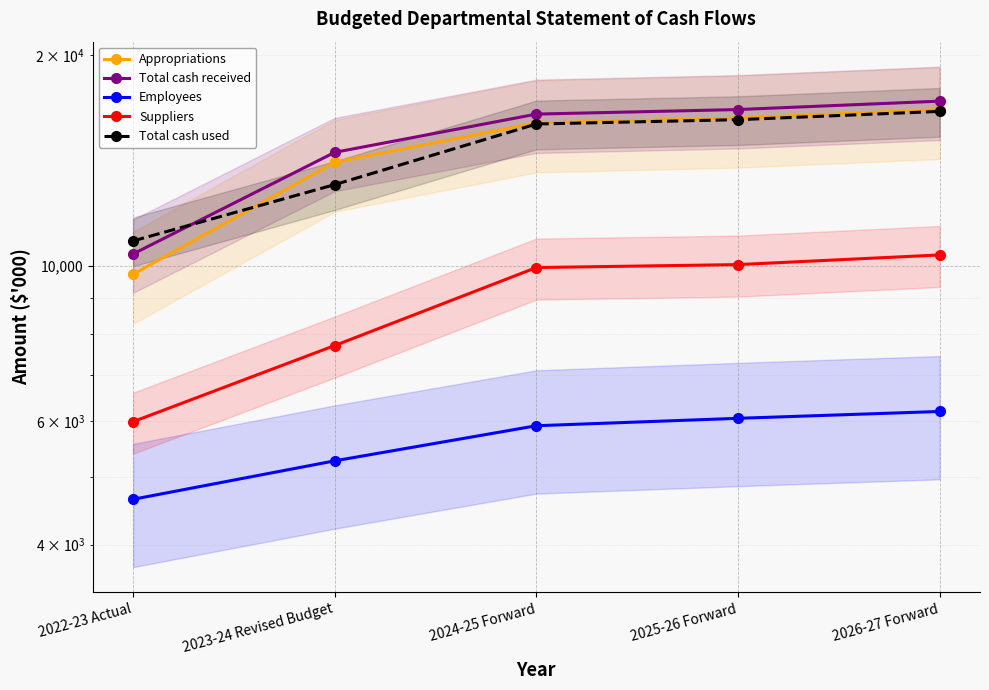

How many distinct data groups are displayed?

5